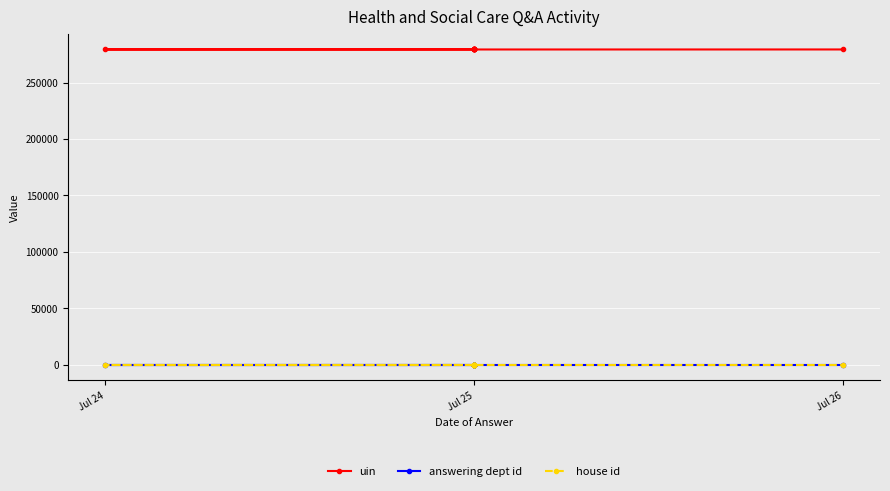

Is it true that house id equals 1 at Jul 25?

False